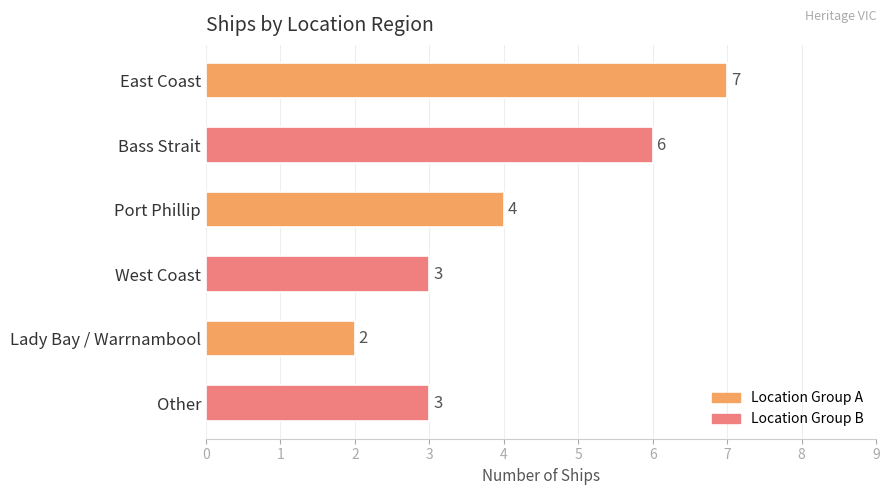

What is the minimum value shown in the chart?

2